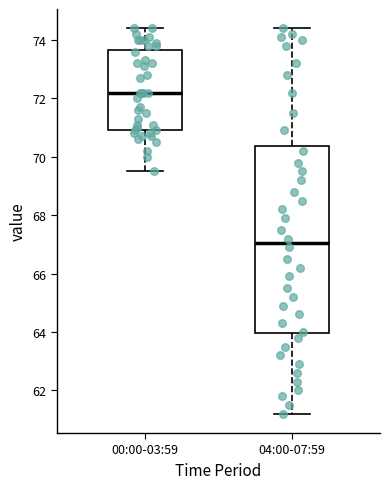

Reading left to right, read every box against the y-axis: the position of its median line, the range the box covers, and the ends of its whiskers. The values are not printed on the chart, so give them approximately, as read against the axis.

00:00-03:59: median 72.2, box 71.0 to 73.6, whiskers 69.6 to 74.4
04:00-07:59: median 67.0, box 64.0 to 70.4, whiskers 61.2 to 74.4